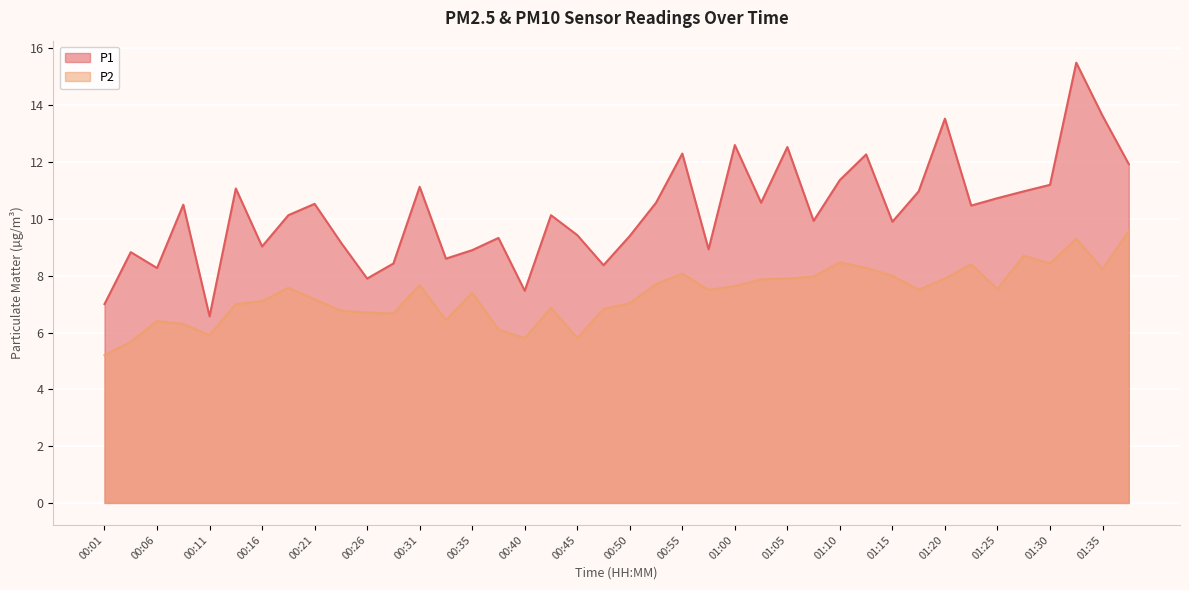

List the series in order of their overall mean, highest first.

P1, P2